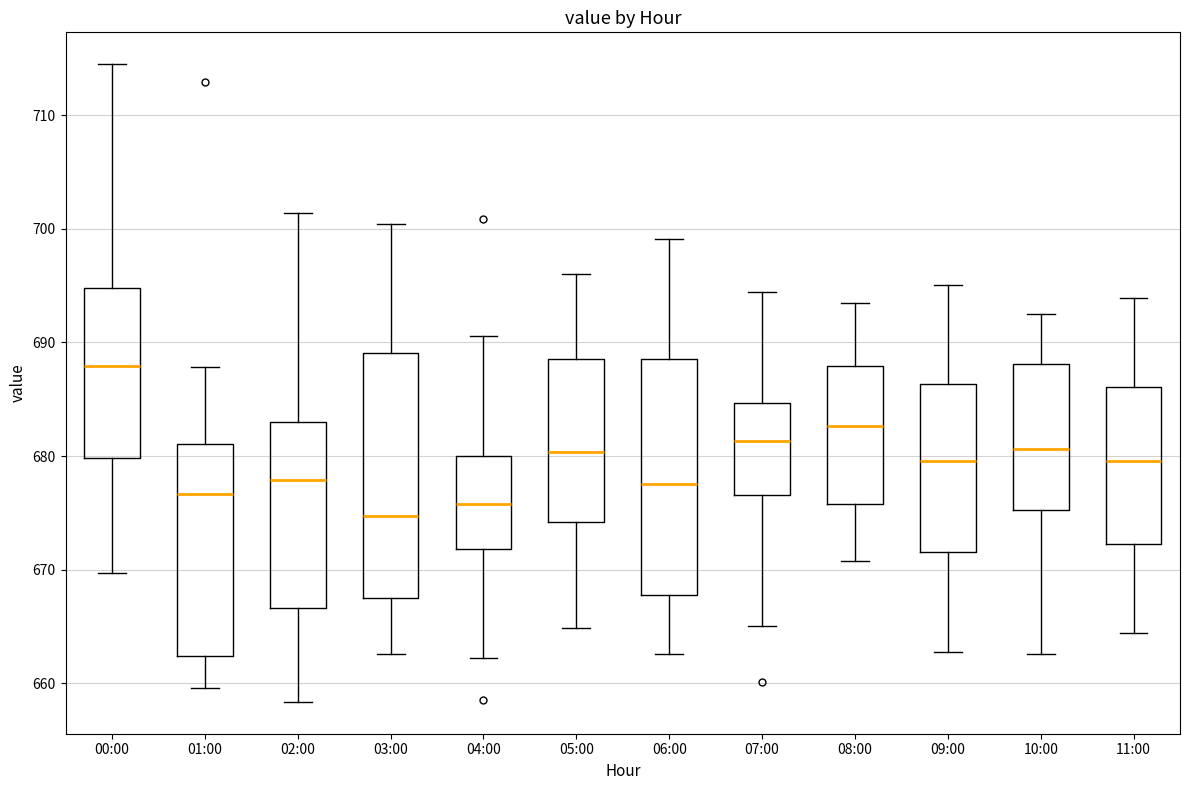

Which box's median line is the highest?

00:00